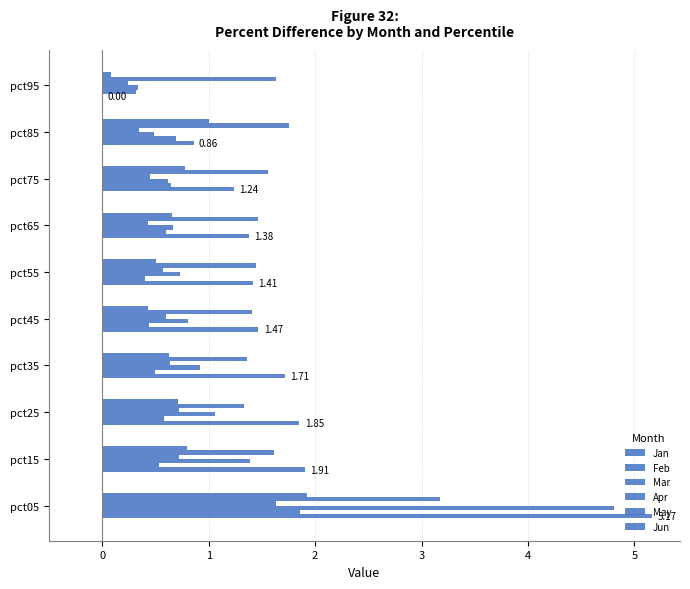

Which series has the largest range (max minus min)?

Jan